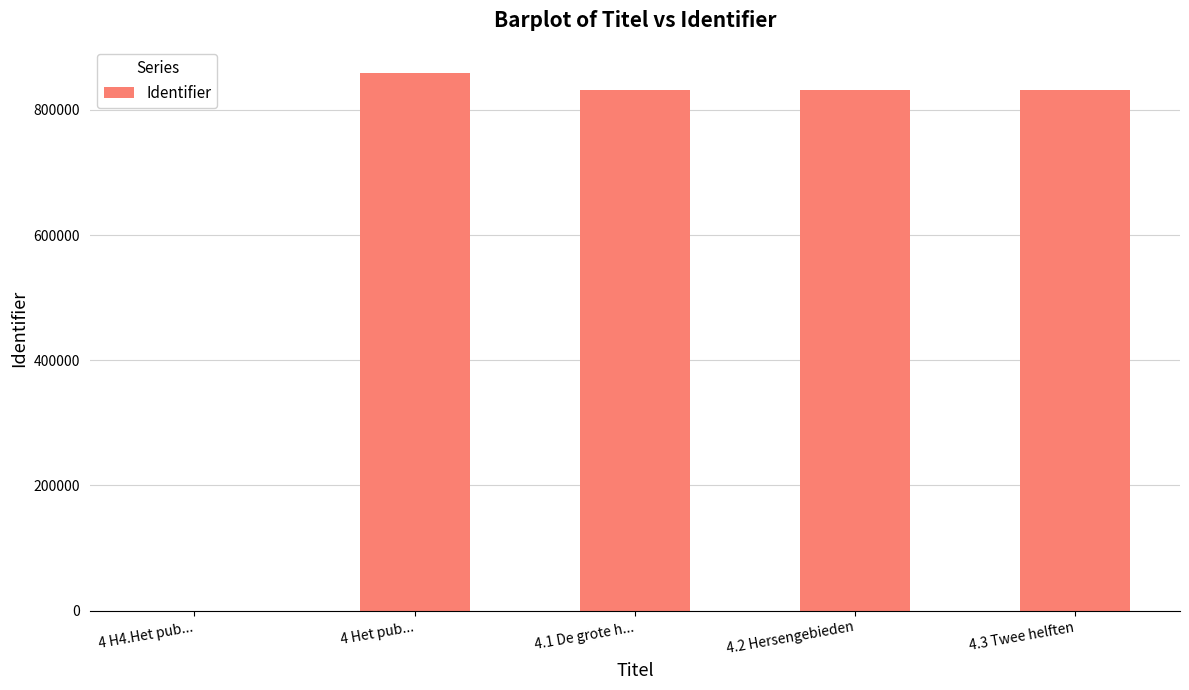

What is the ratio of the value at 4.2 Hersengebieden to the value at 4 Het pub...?

1.0